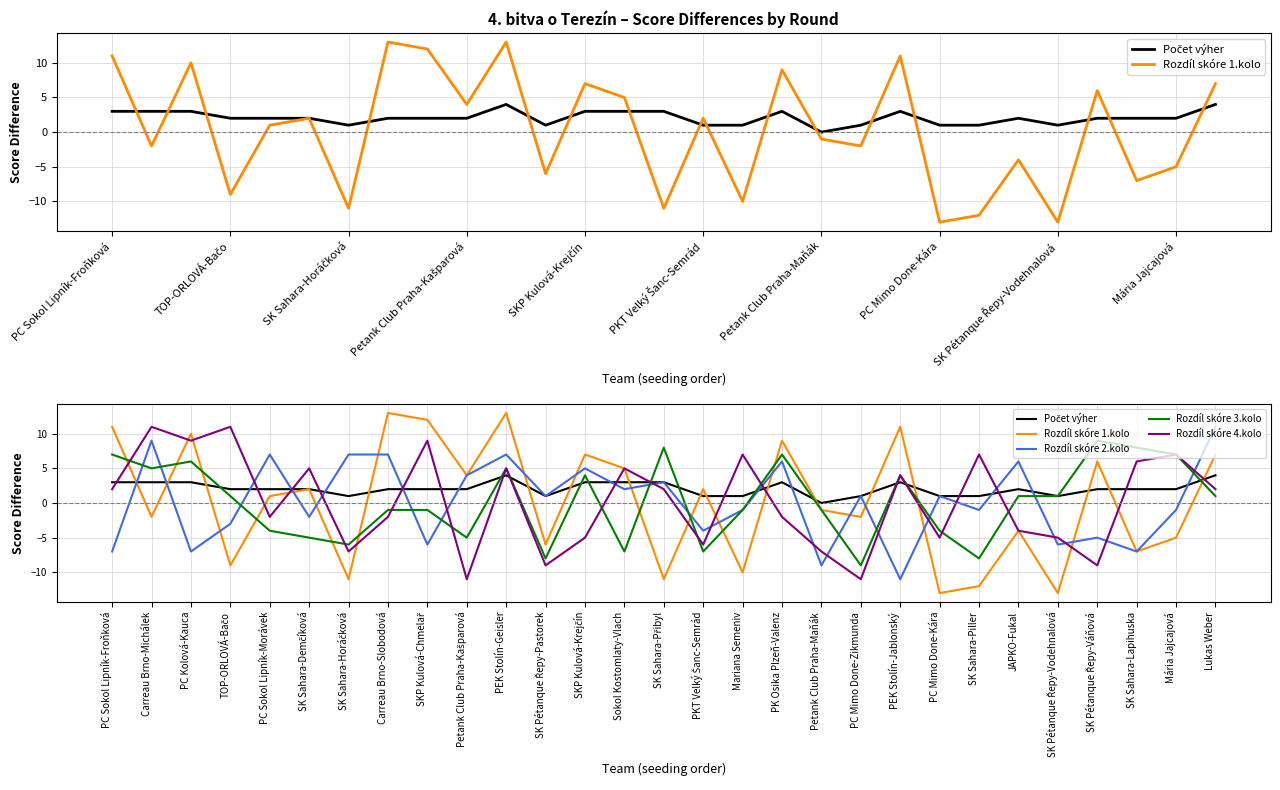

What is the difference between the second highest and second lowest values in the Rozdíl skóre 3.kolo series?

16